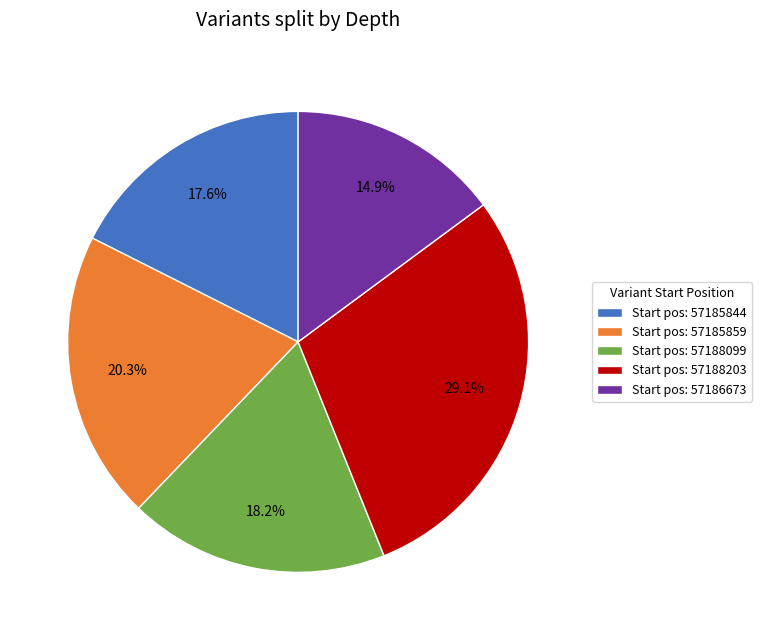

Count the number of slices in the pie.

5